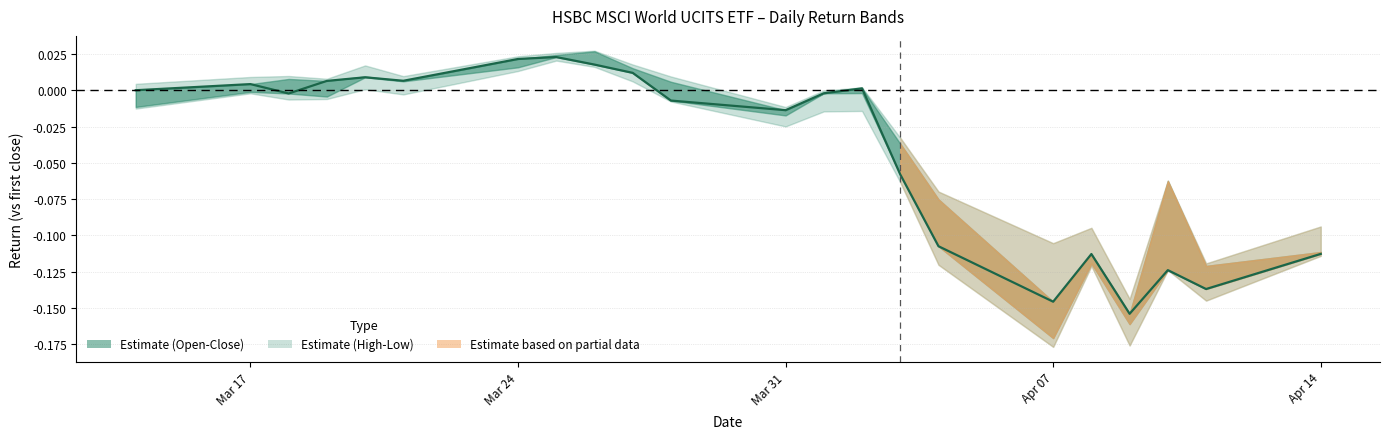

Reading right to left, extract all data points from this chart.

-0.1	-0.1	-0.1	-0.2	-0.1	-0.1	-0.1	-0.1	0.0	-0.0	-0.0	-0.0	0.0	0.0	0.0	0.0	0.0	0.0	0.0	-0.0	0.0	0.0